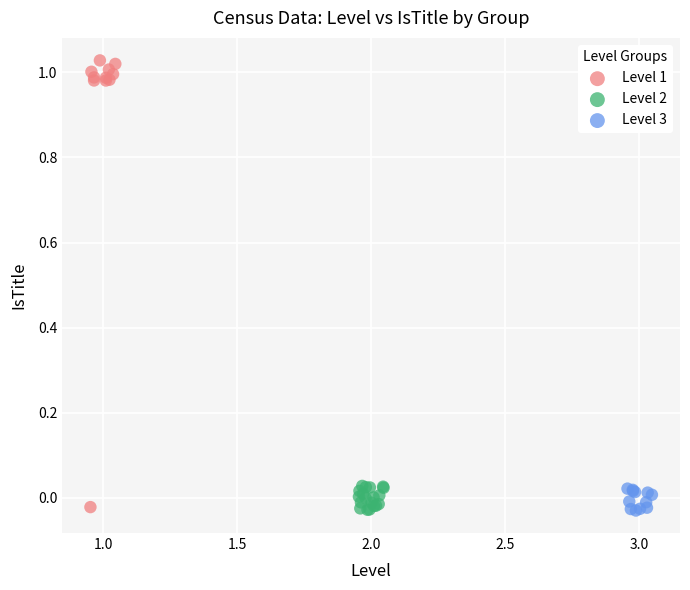

Which series contains the highest Y value?

Level 1